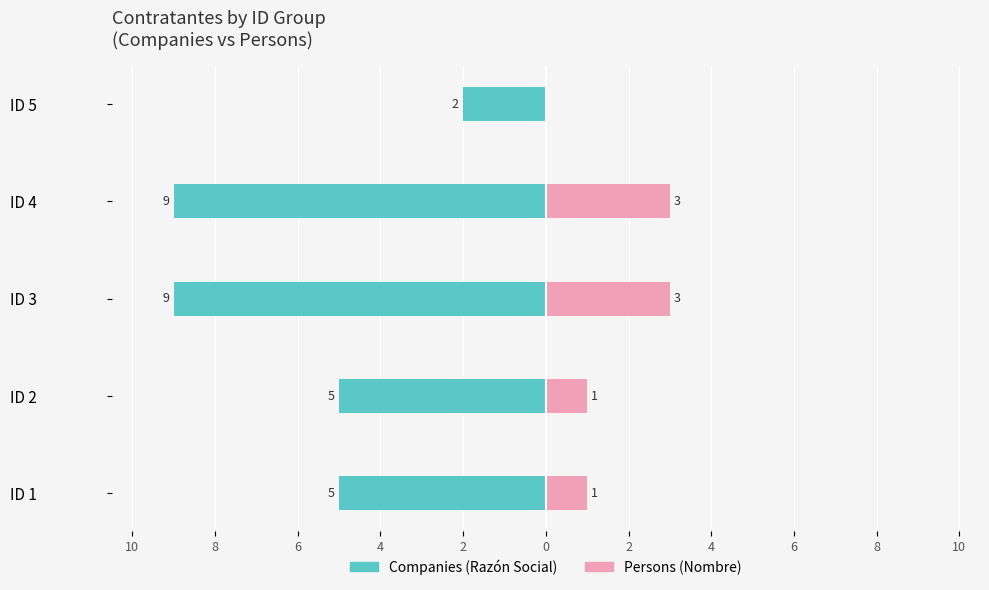

Reading left to right, transcribe all the data shown in this chart.

Companies (Razón Social): -5	-5	-9	-9	-2
Persons (Nombre): 1	1	3	3	0